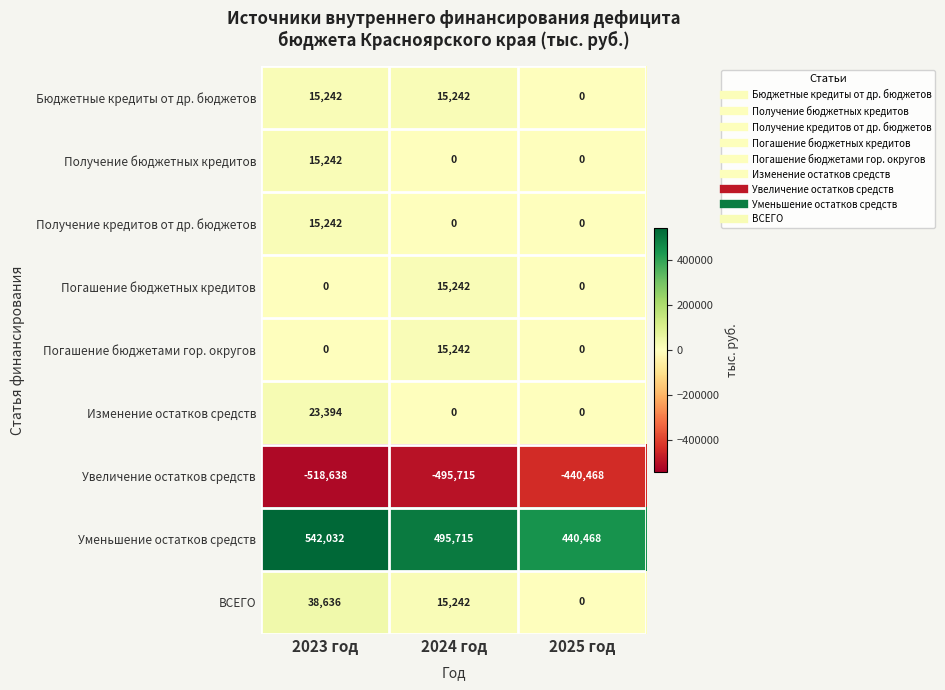

Reading right to left, transcribe all the data shown in this chart.

Бюджетные кредиты от др. бюджетов: 0	15242	15242
Получение бюджетных кредитов: 0	0	15242
Получение кредитов от др. бюджетов: 0	0	15242
Погашение бюджетных кредитов: 0	15242	0
Погашение бюджетами гор. округов: 0	15242	0
Изменение остатков средств: 0	0	23394
Увеличение остатков средств: -440468	-495715	-518638
Уменьшение остатков средств: 440468	495715	542032
ВСЕГО: 0	15242	38636